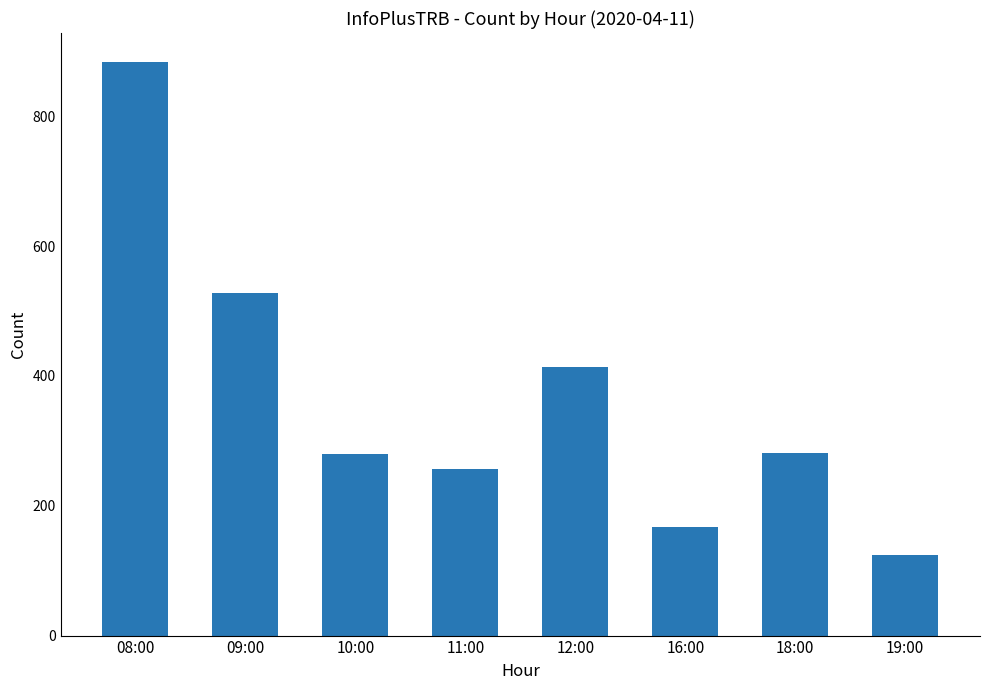

What is the smallest value displayed?

124